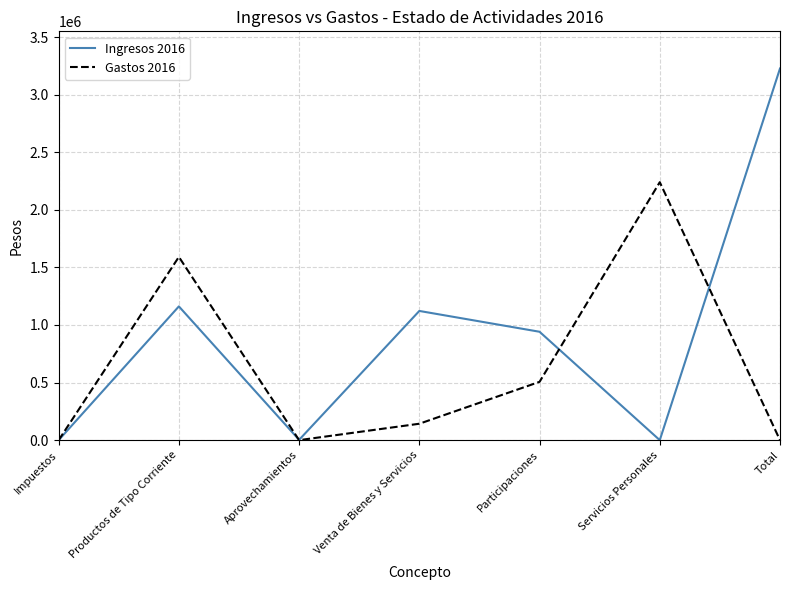

Which series has the widest spread of values?

Ingresos 2016